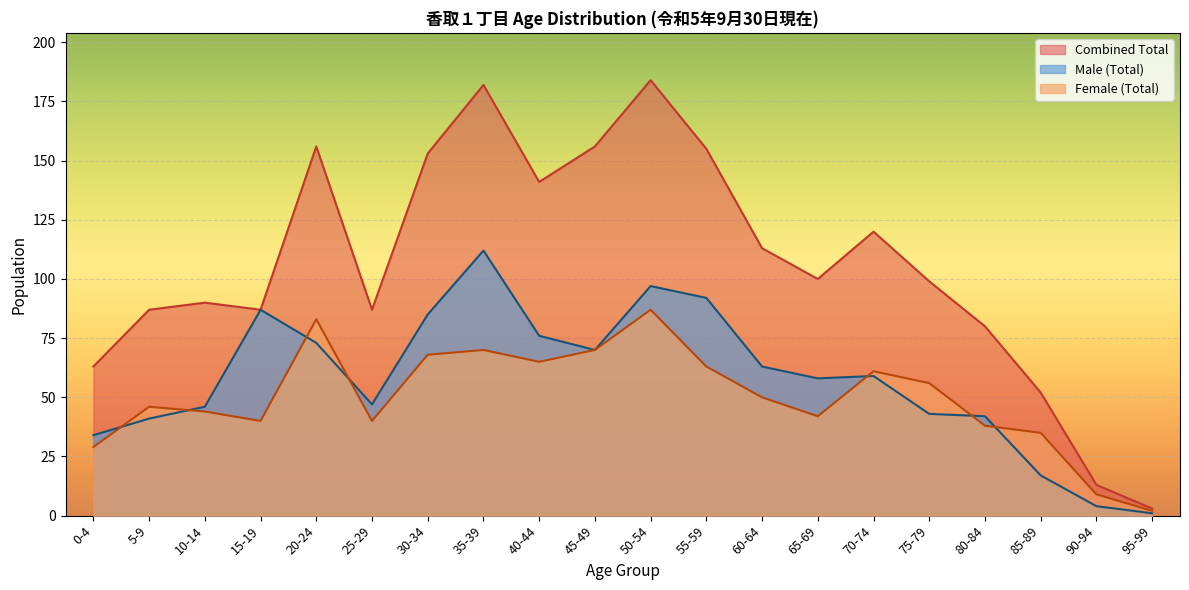

What is the average value of the Female (Total) series?

50